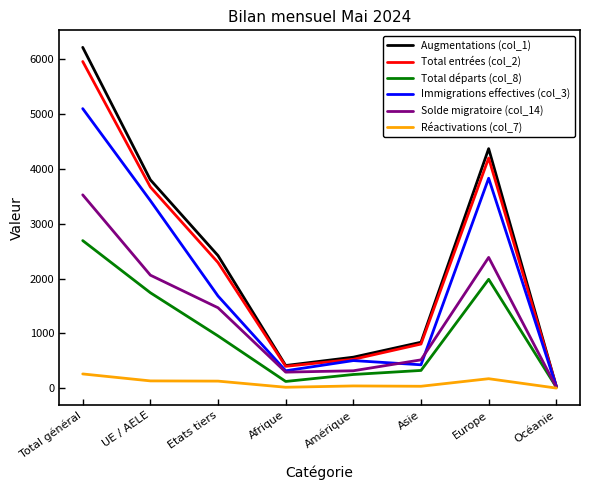

What is the sum of the Total entrées (col_2) values at Afrique and Asie?

1201